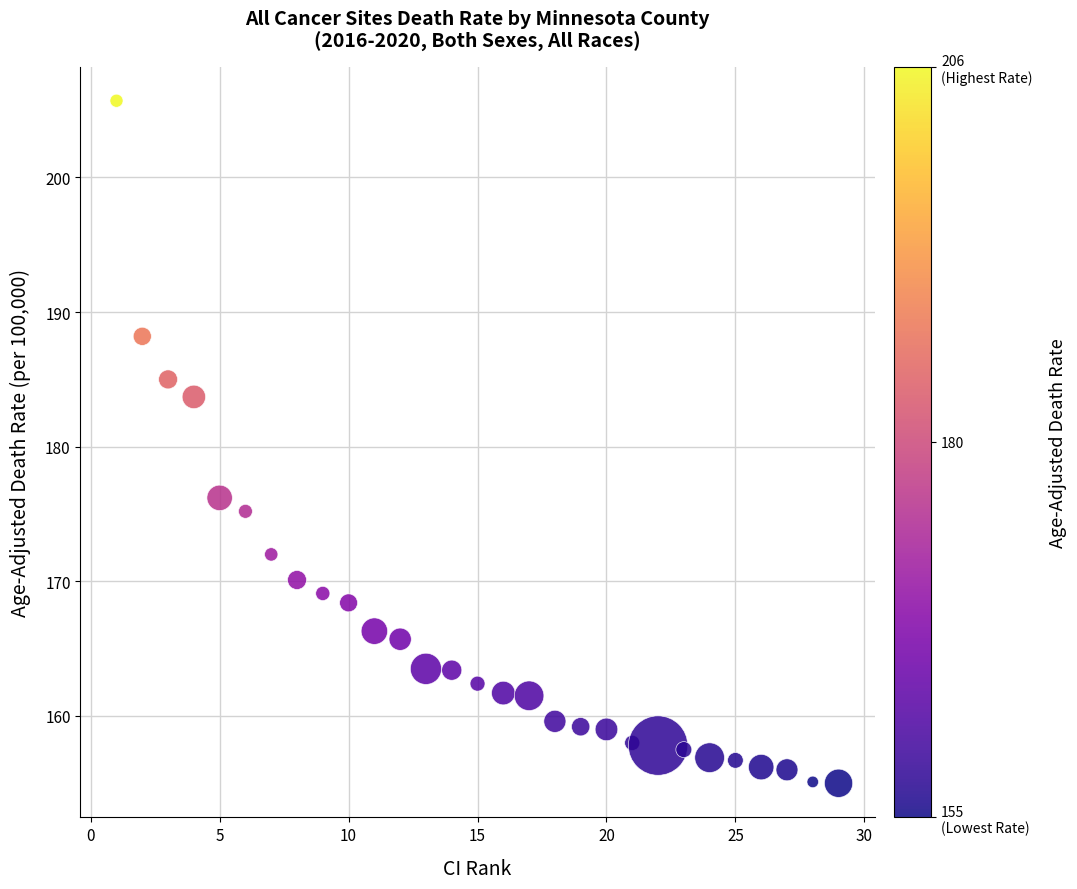

What is the range of Y values (max minus min)?

50.7